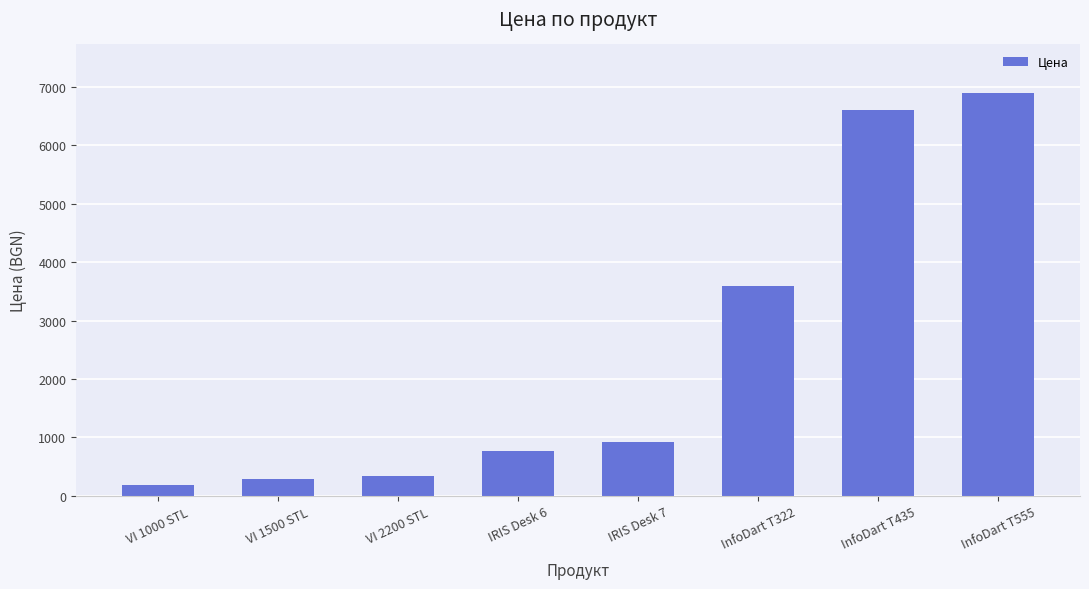

What is the approximate value at VI 1500 STL?

290.3